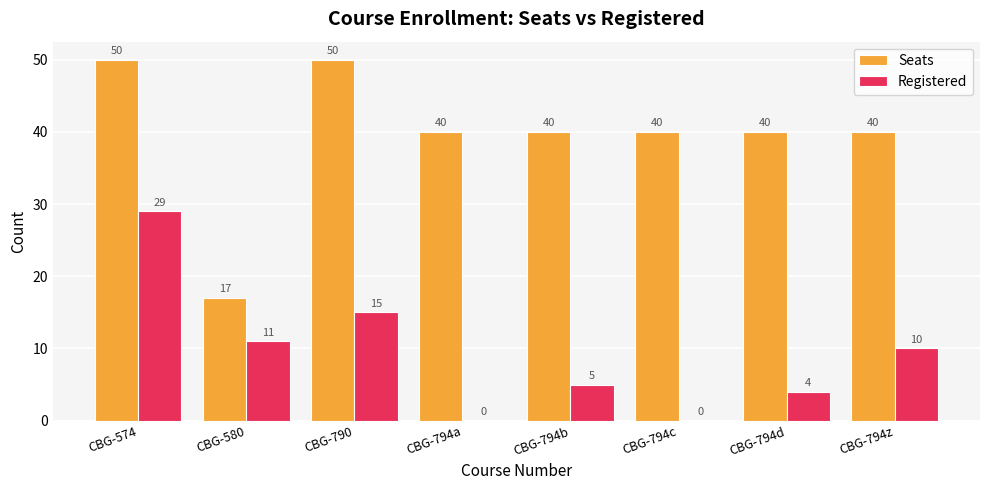

True or false: Registered has a value of 29 at CBG-574.

True